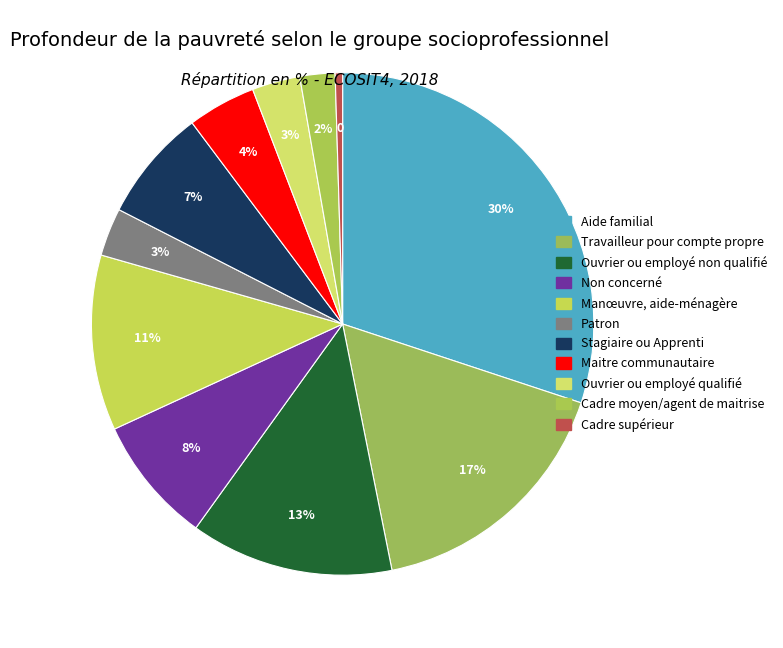

How many segments does this pie chart have?

11